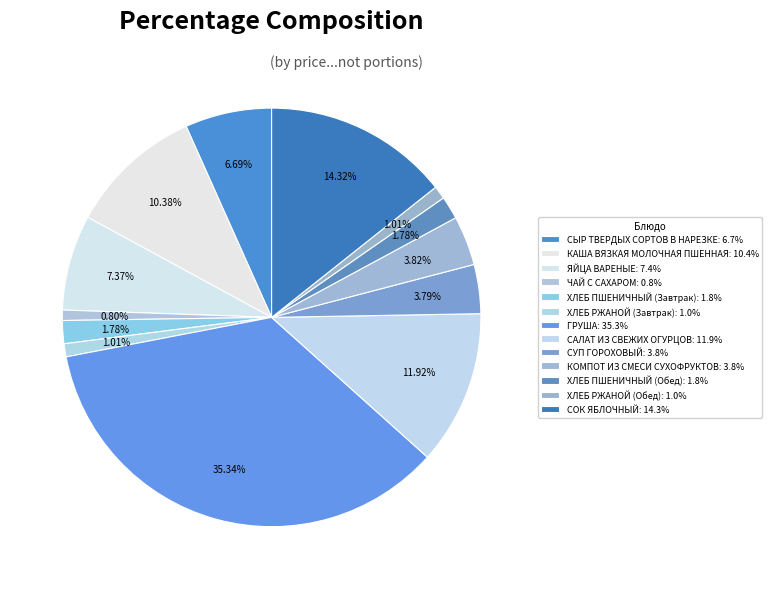

How many segments does this pie chart have?

13